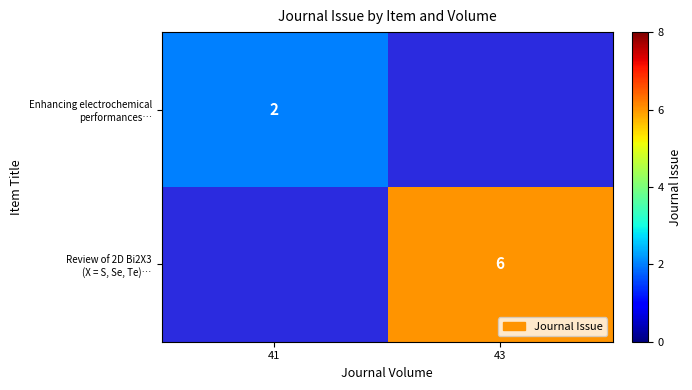

Which series has the widest spread of values?

Enhancing electrochemical performances…